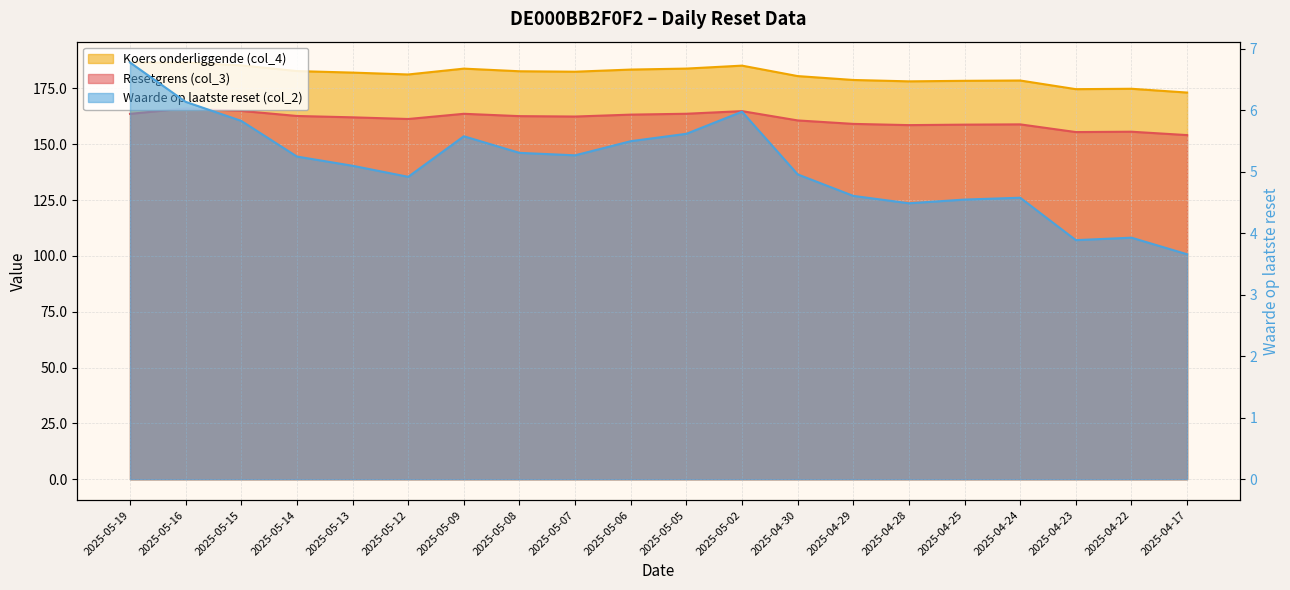

What is the total value across all series at 2025-05-12?

347.5